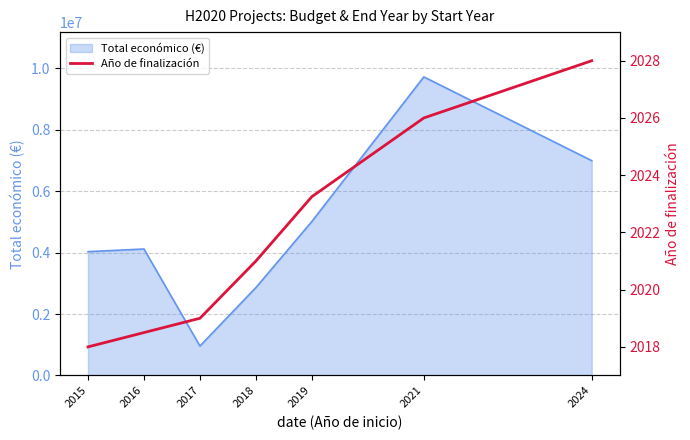

Which has a higher value, 2024 or 2017?

2024